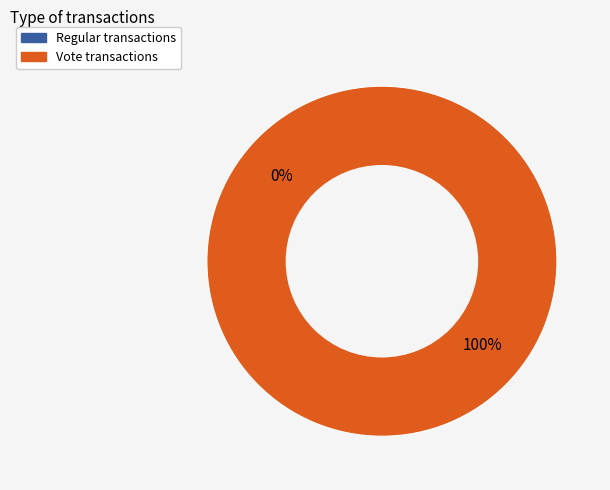

To the nearest percent, what is the combined percentage of Vote and Regular?

100%